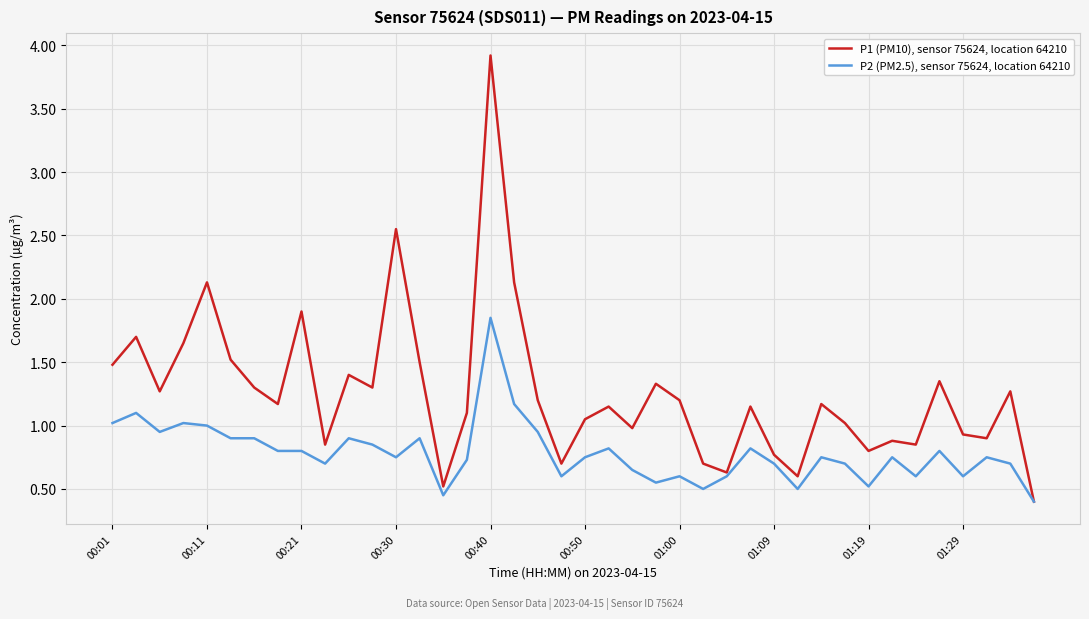

Which series has the largest range (max minus min)?

P1 (PM10), sensor 75624, location 64210